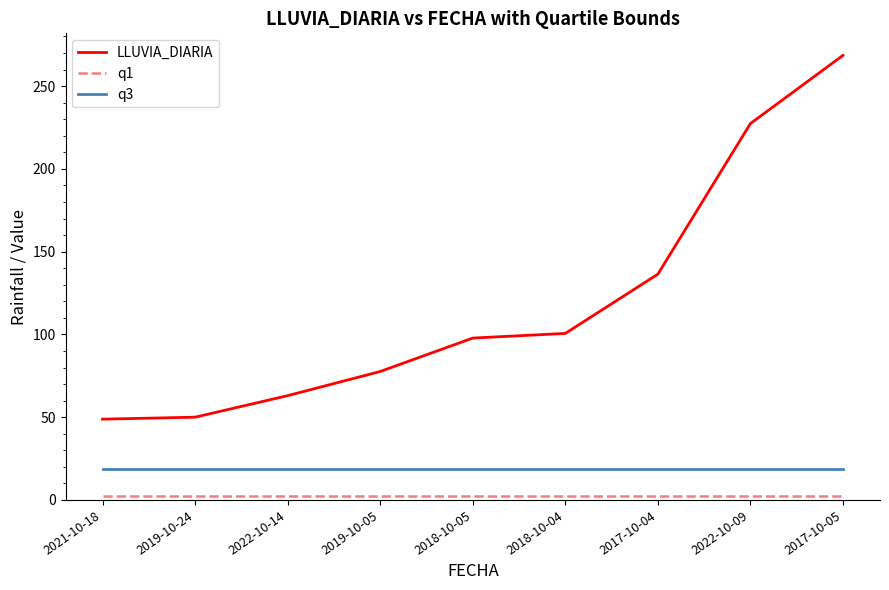

At how many categories does at least one series exceed 120?

3